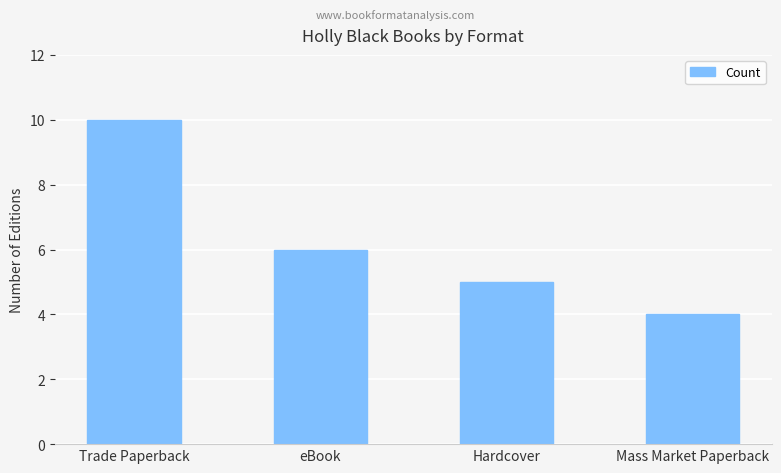

What is the label of the 4th bar from the left?

Mass Market Paperback